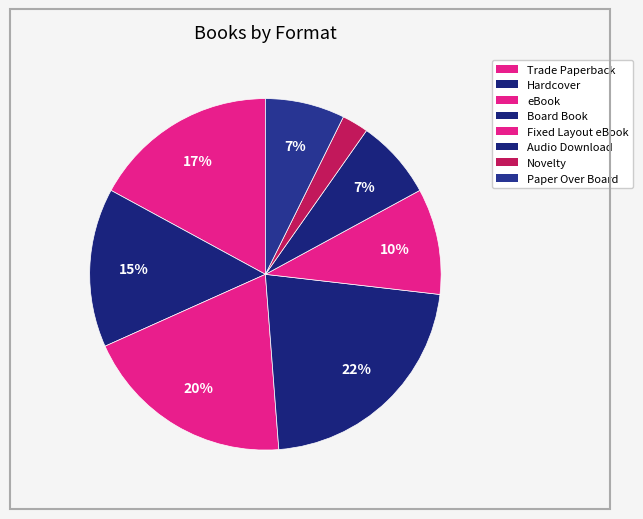

Count the number of slices in the pie.

8